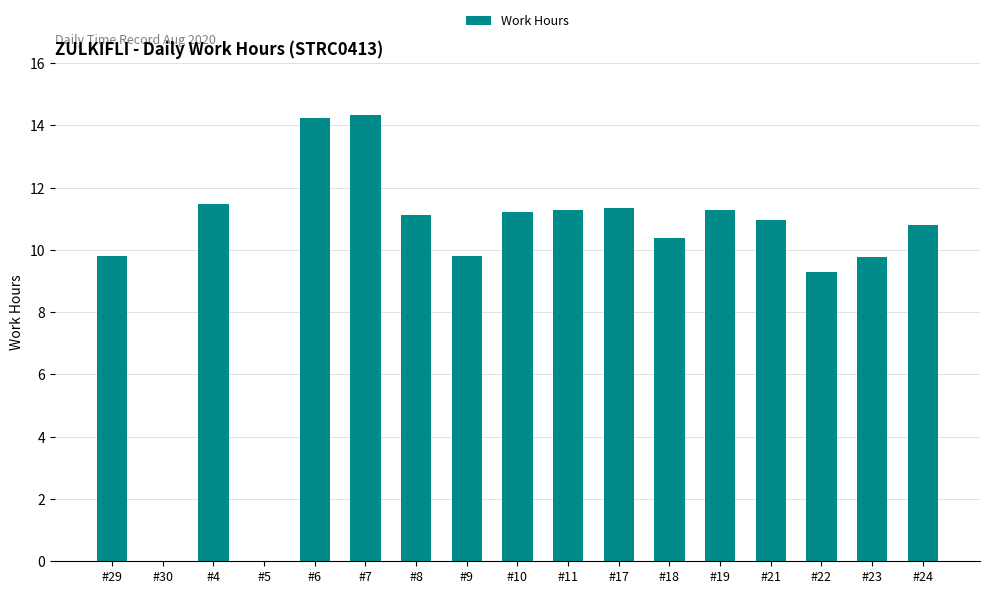

What is the difference between the values at #10 and #18?

0.8